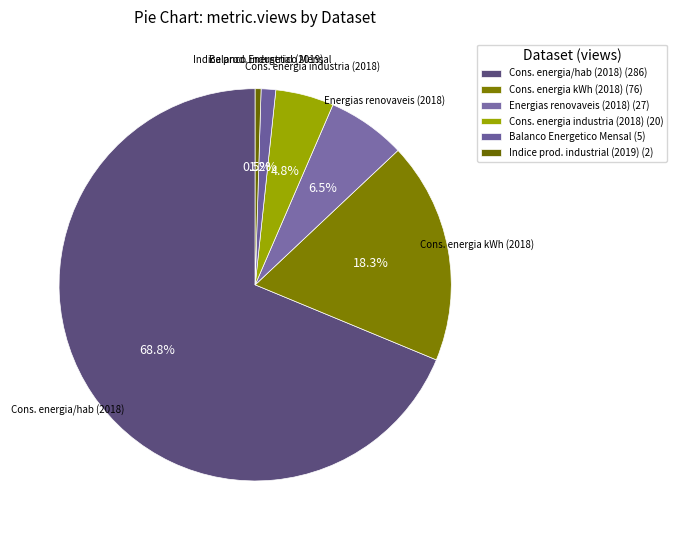

What is the ratio of the value at Cons. energia kWh (2018) to the value at Energias renovaveis (2018)?

2.8